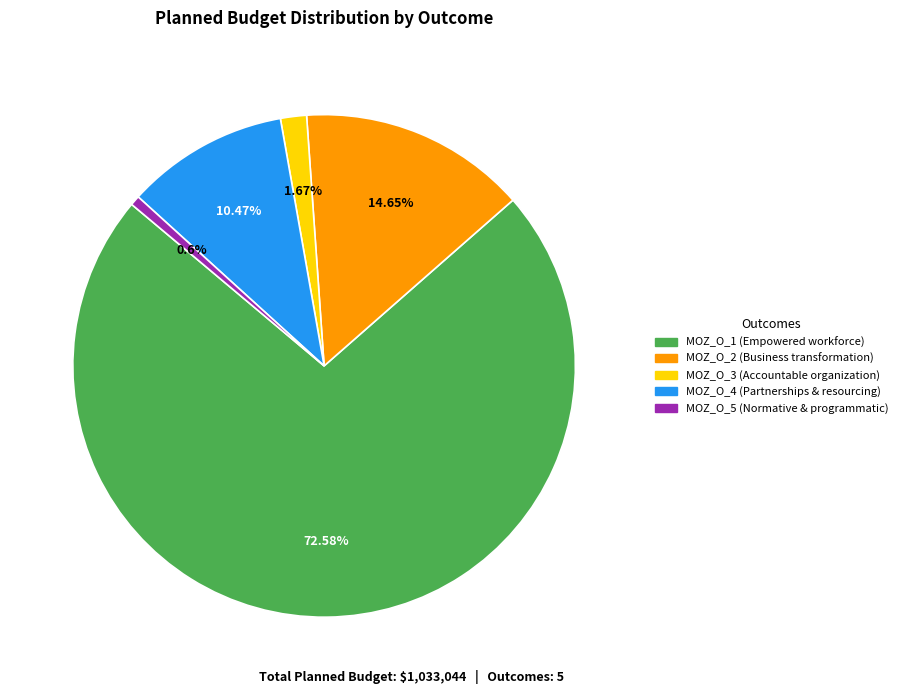

True or false: MOZ_O_4 (Partnerships & resourcing) accounts for 10% of the total.

True